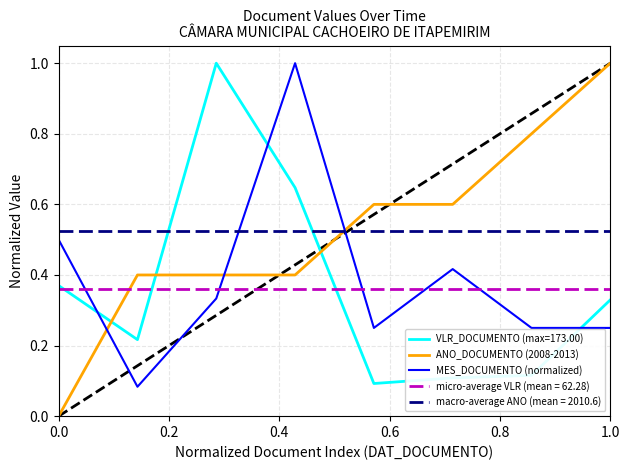

What is the highest value of the ANO_DOCUMENTO (2008-2013) series?

1.0